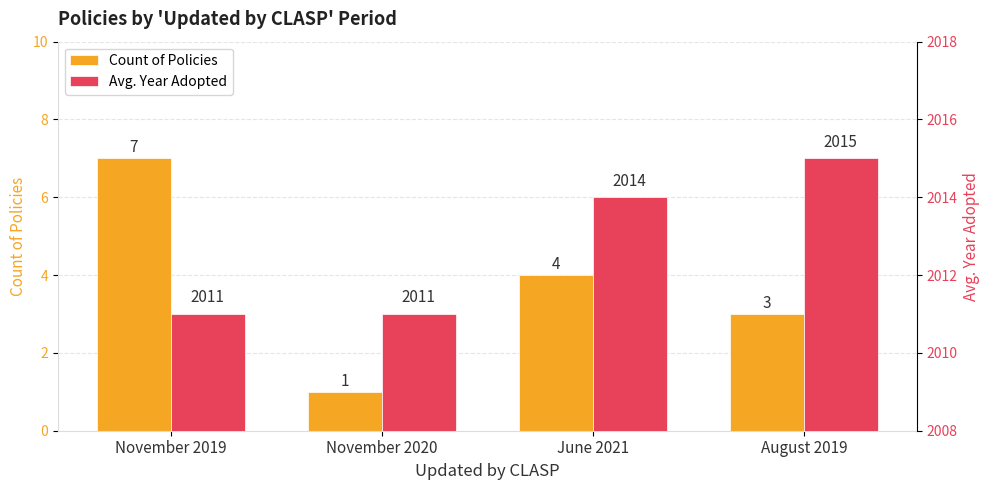

Rank the series by their maximum value, from highest to lowest.

Avg. Year Adopted, Count of Policies